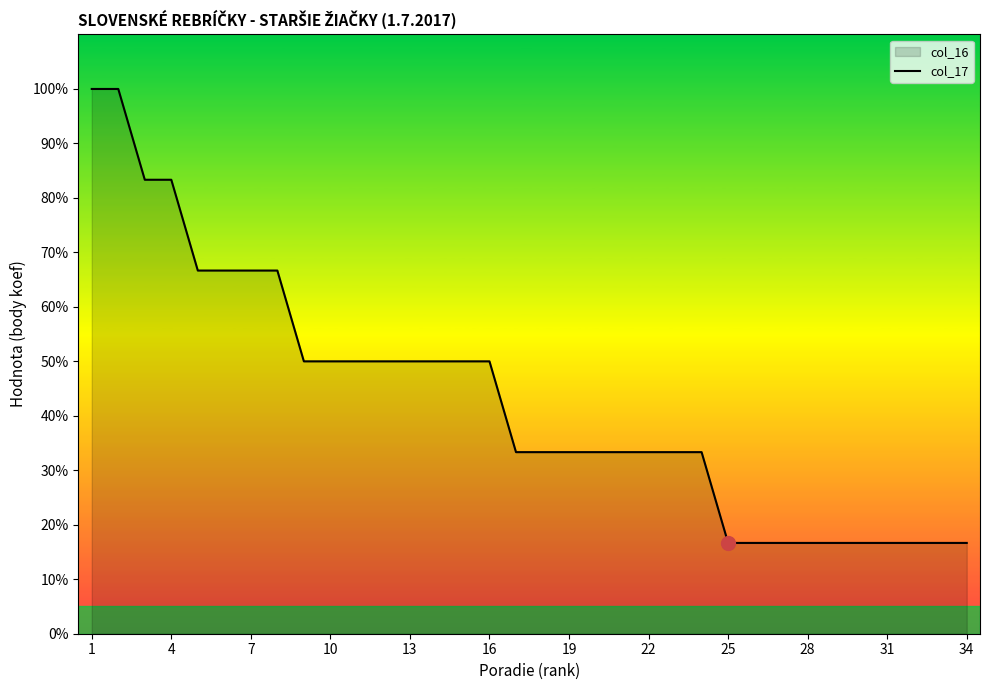

At which label does the data first exceed 33?

1